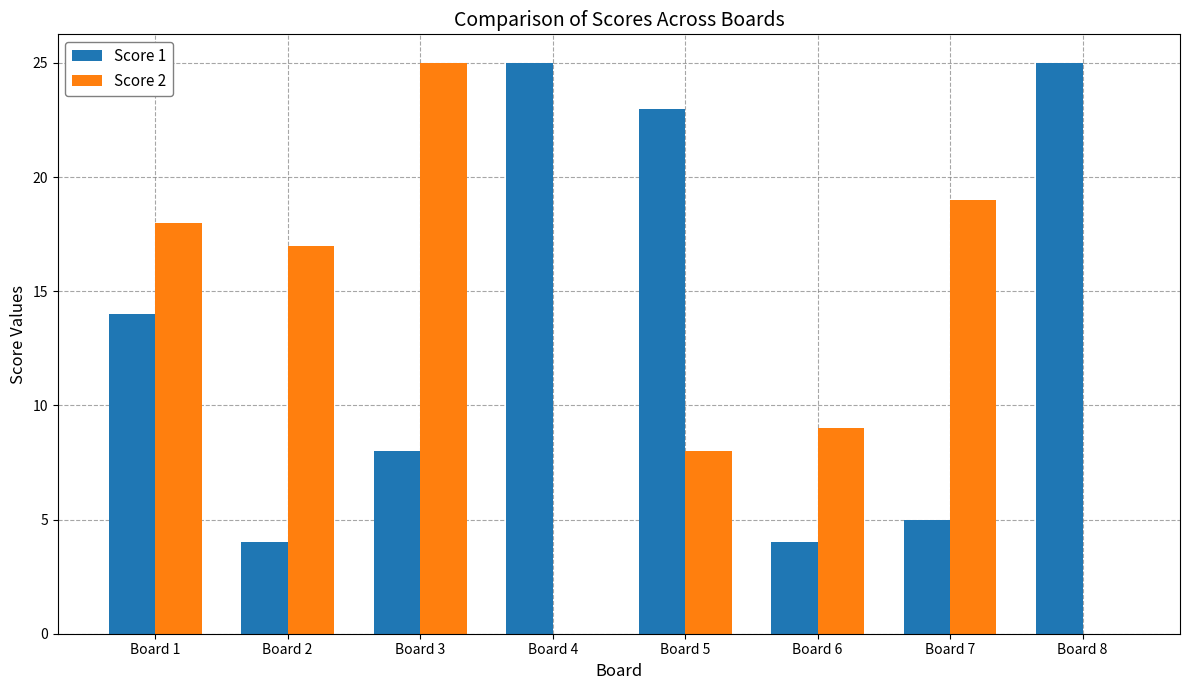

Which series has the widest spread of values?

Score 2